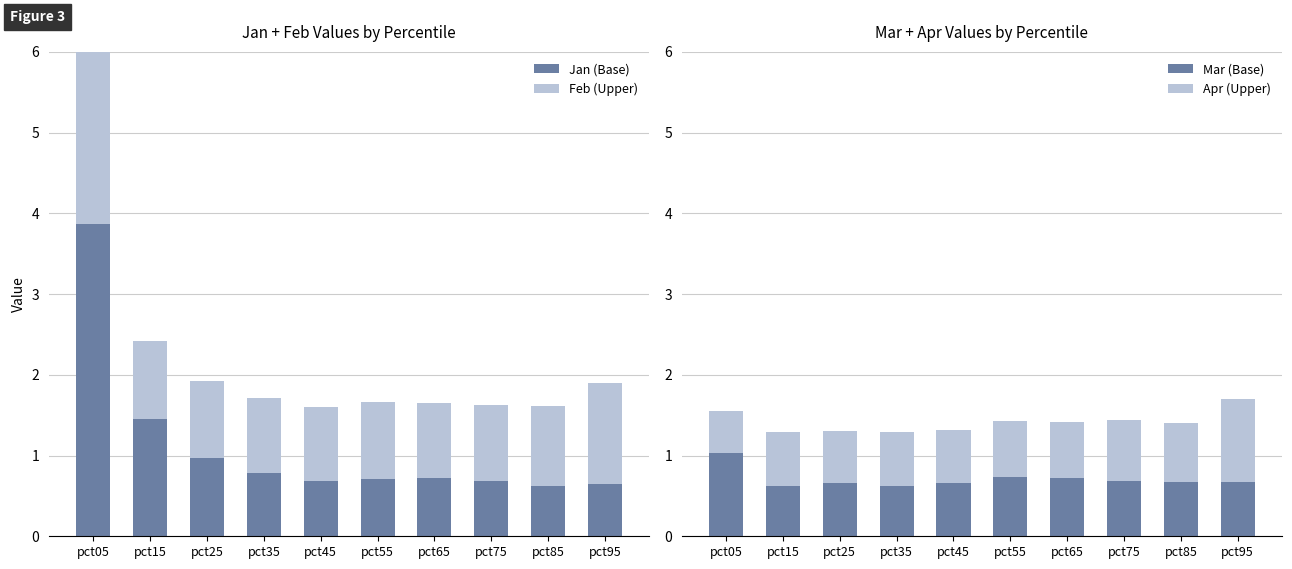

At which label does Jan (Base) reach its minimum?

pct85